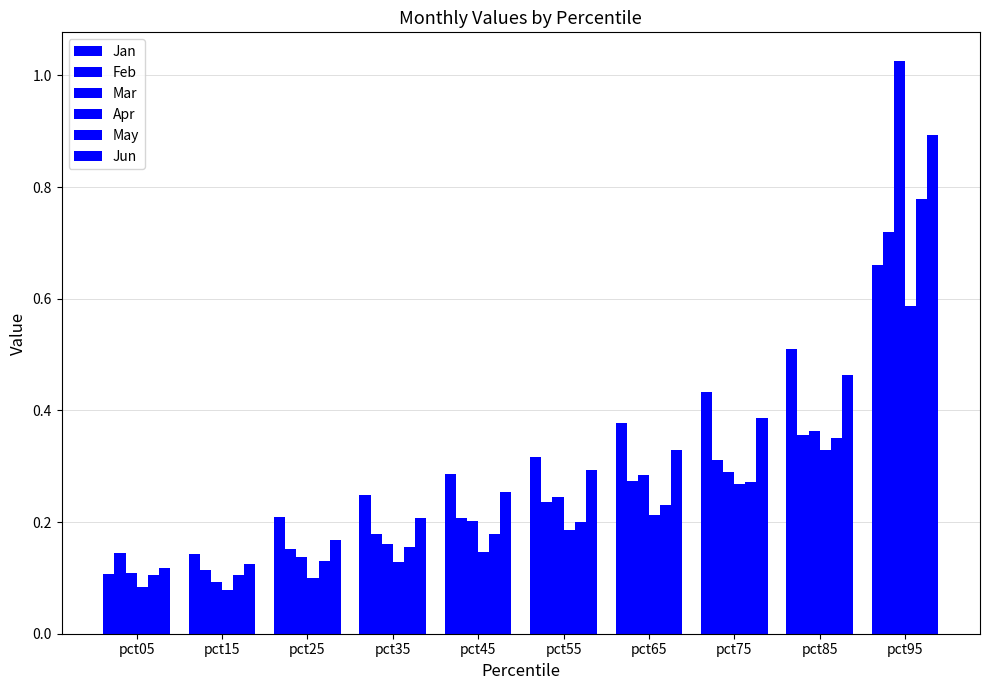

How many bars are there in total?

60